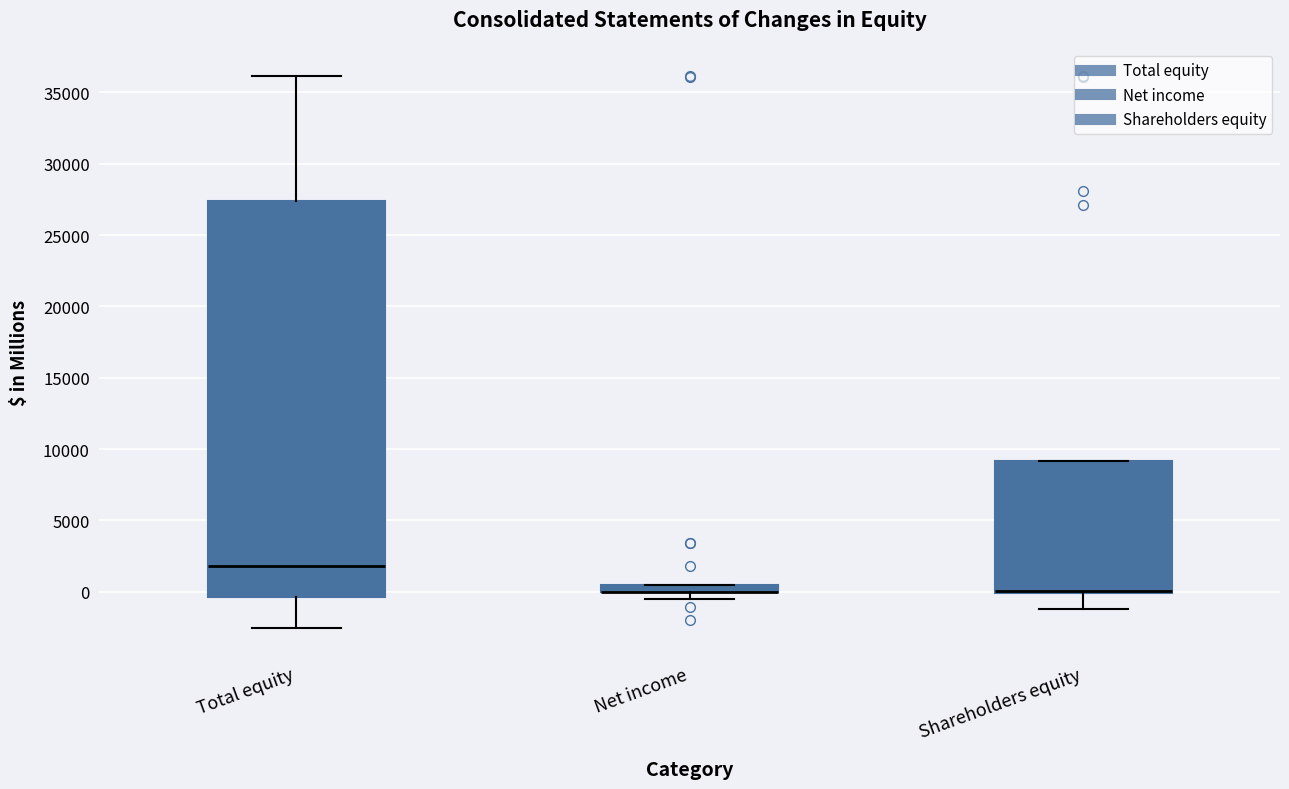

Which box is the tallest, from its lower edge to its upper edge?

Total equity